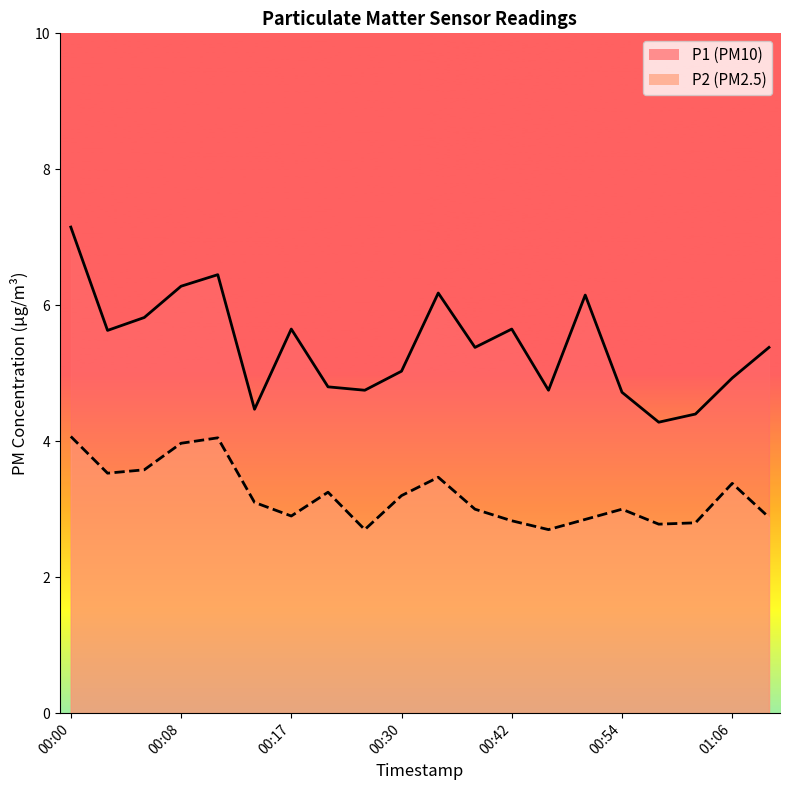

The value of P2 at 00:17 is 2.0. True or false?

False